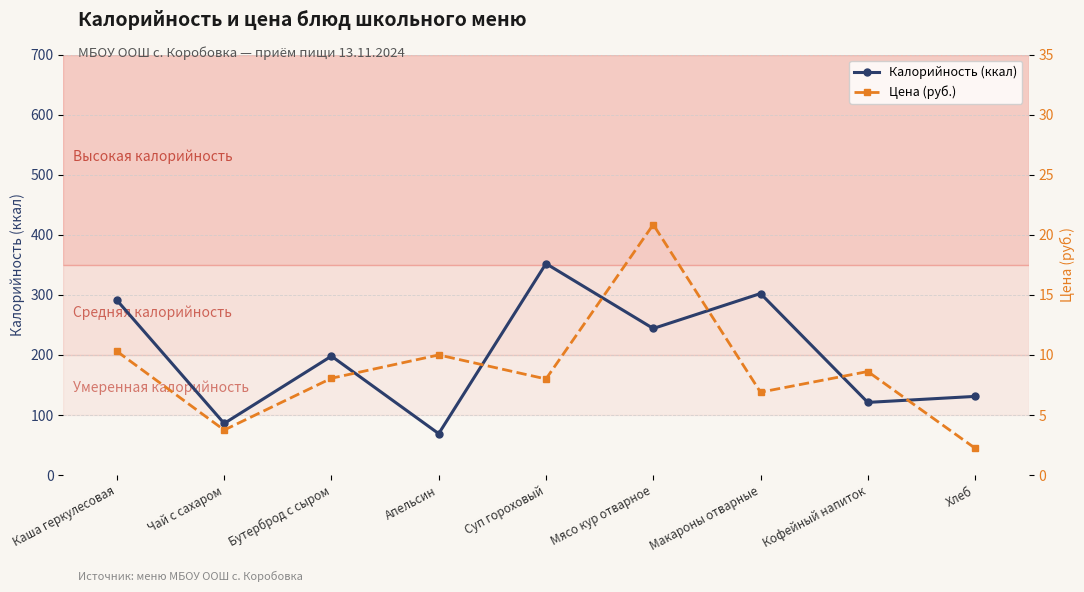

Which series has the largest total across all categories?

Калорийность (ккал)